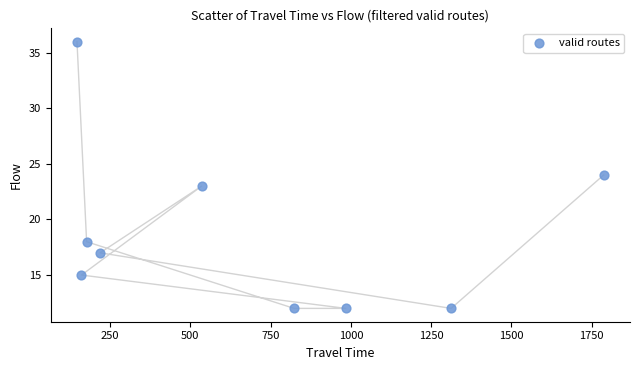

What is the range of Y values (max minus min)?

24